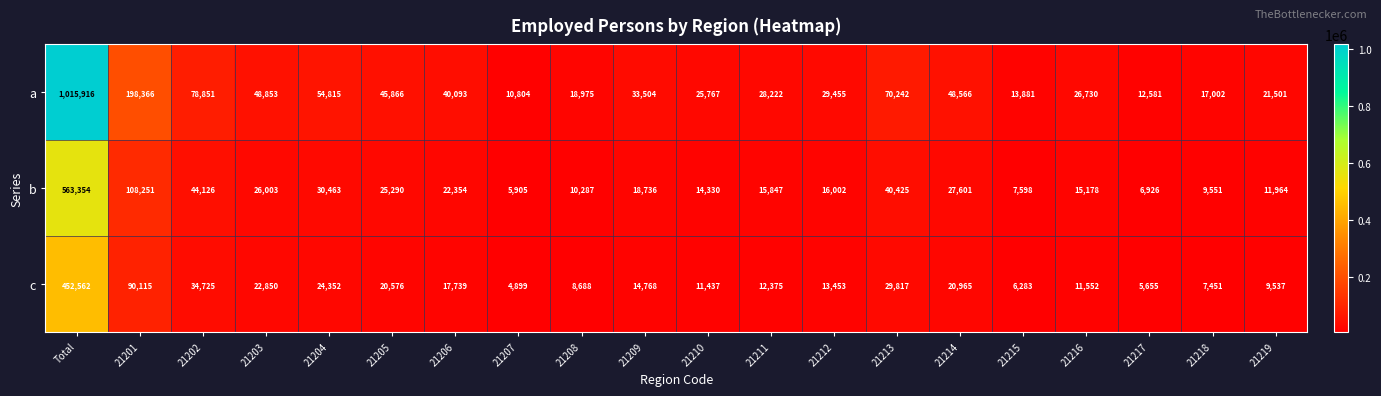

Where is c nearest to the value 228730?

21201